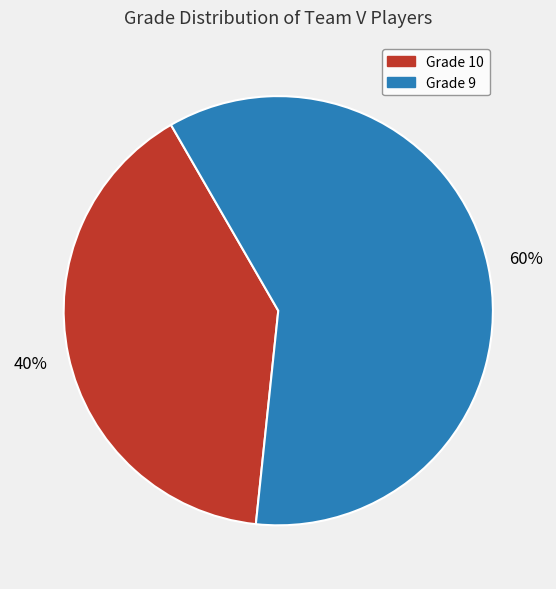

Is there a majority slice in this chart?

Yes